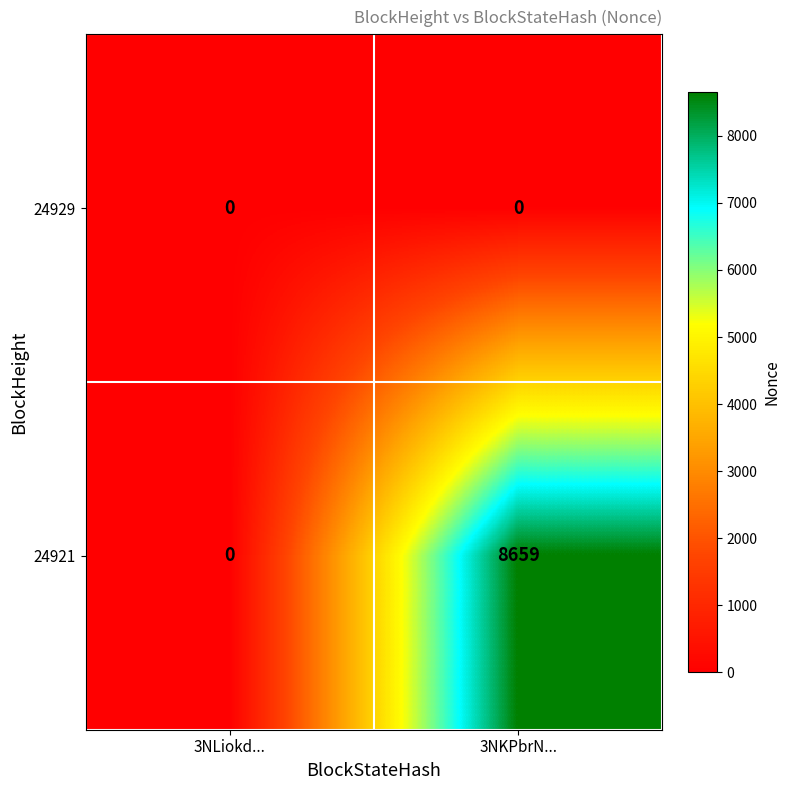

Rank the series by their average value, from lowest to highest.

24929, 24921